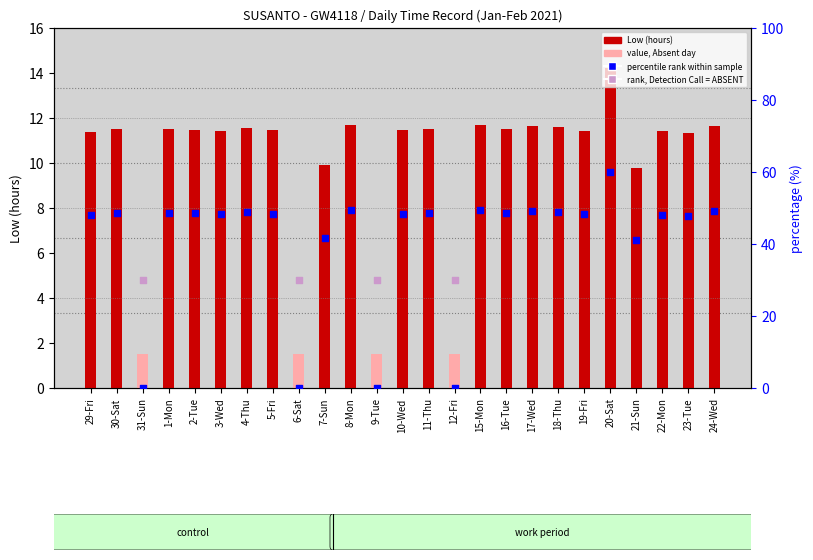

Which series has the largest total across all categories?

percentile rank within sample